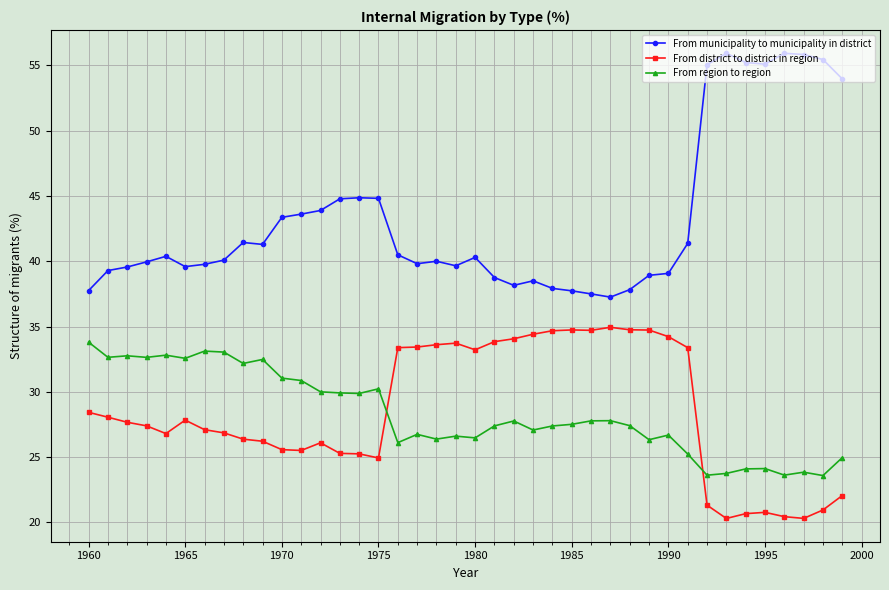

How many categories are shown in the chart?

40